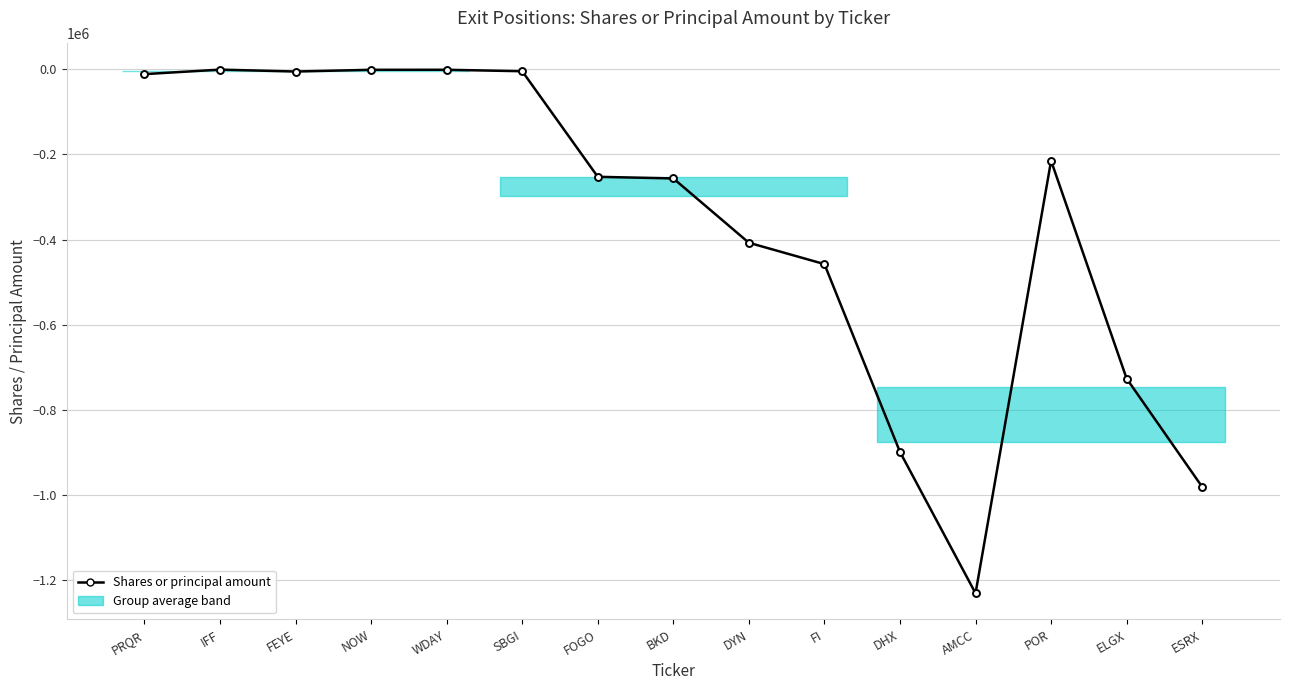

Between POR and FEYE, which is larger?

FEYE